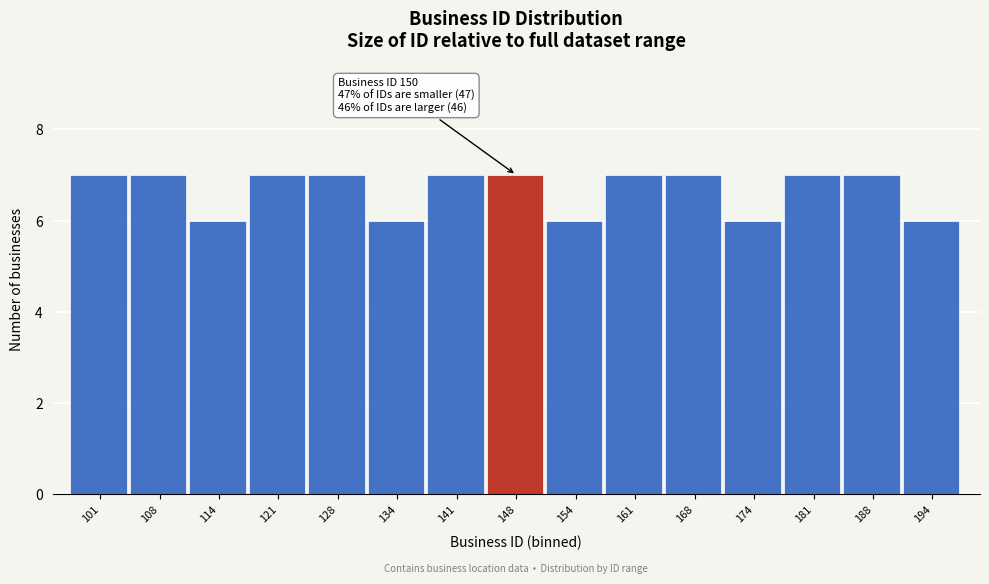

Reading left to right, what are all the values shown in this chart?

101=7	108=7	114=6	121=7	128=7	134=6	141=7	148=7	154=6	161=7	168=7	174=6	181=7	188=7	194=6